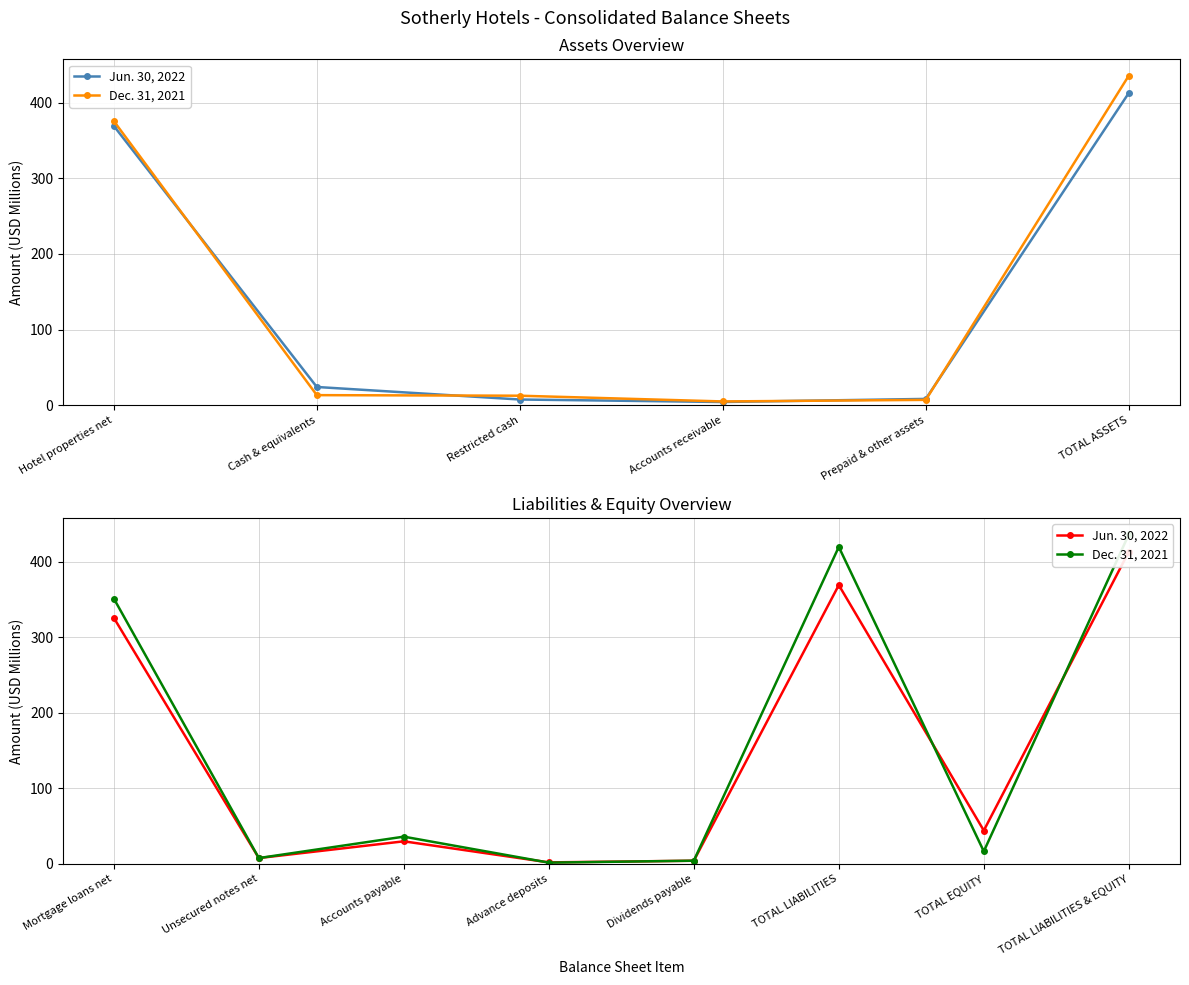

What is the minimum value for Dec. 31, 2021?

1.6